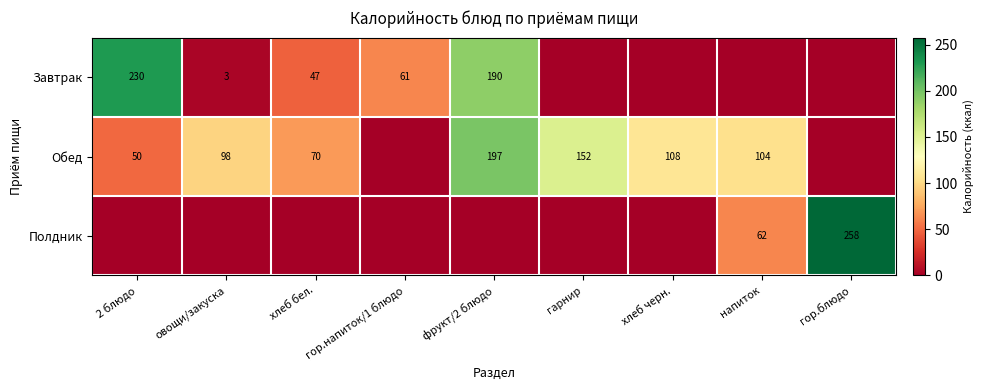

Which label corresponds to the largest value in the chart?

гор.блюдо